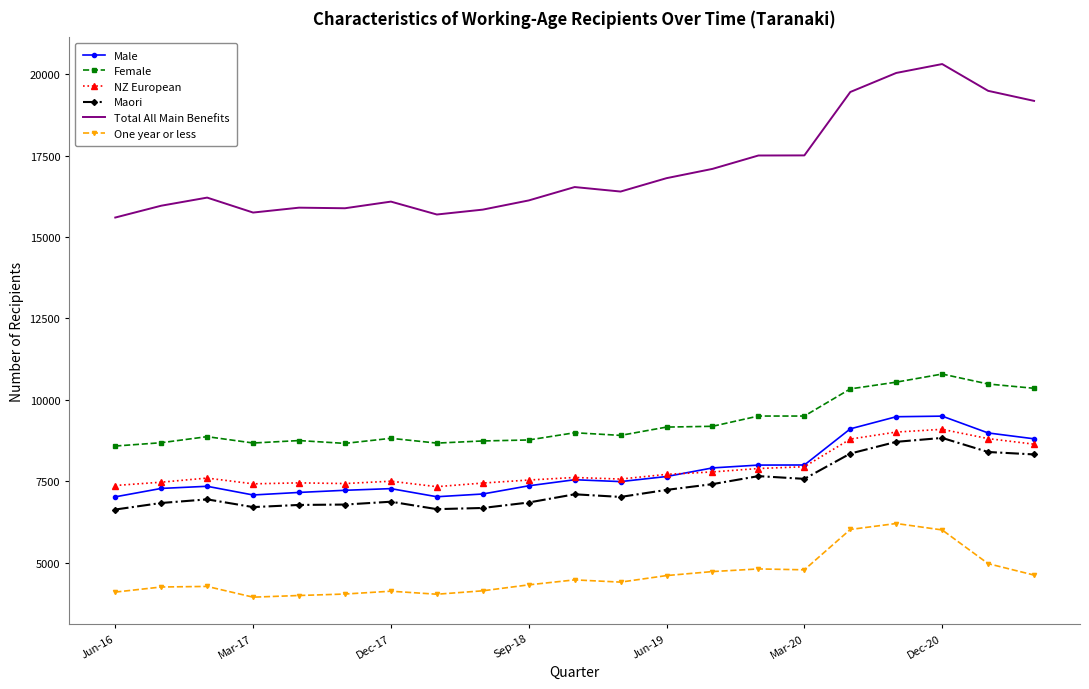

What is the minimum value for One year or less?

3939